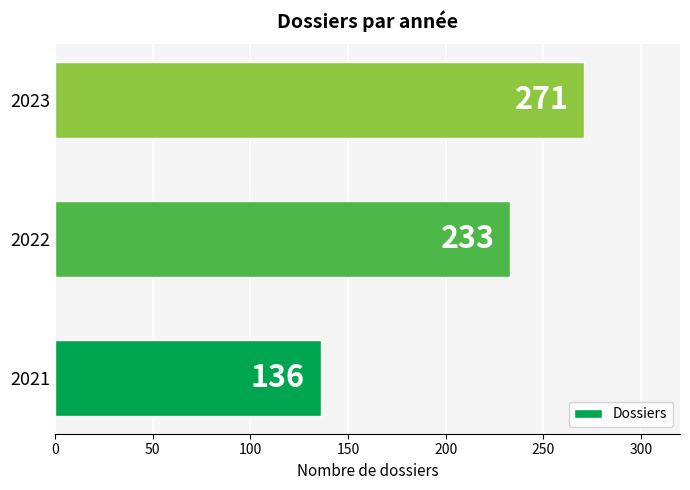

What is the ratio of the value at 2021 to the value at 2022?

0.6